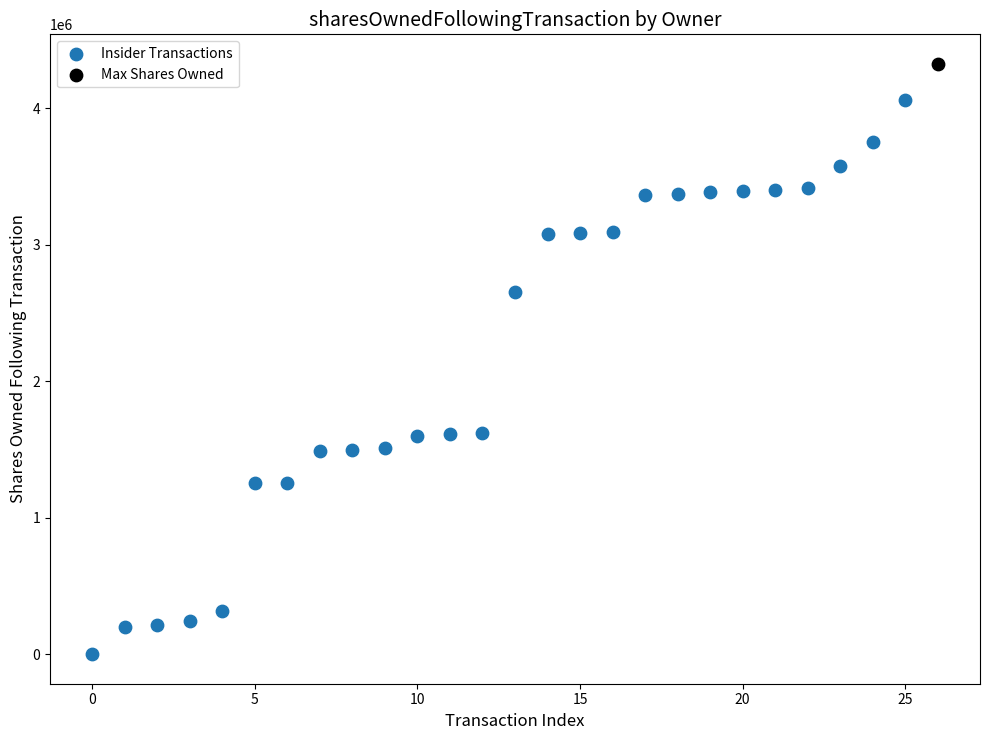

What are all the series names shown in the legend?

Insider Transactions, Max Shares Owned